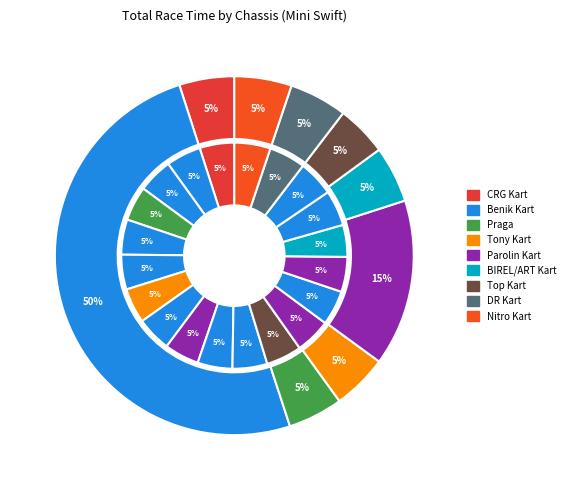

Does Liam Kerper account for over 50% of the chart?

No